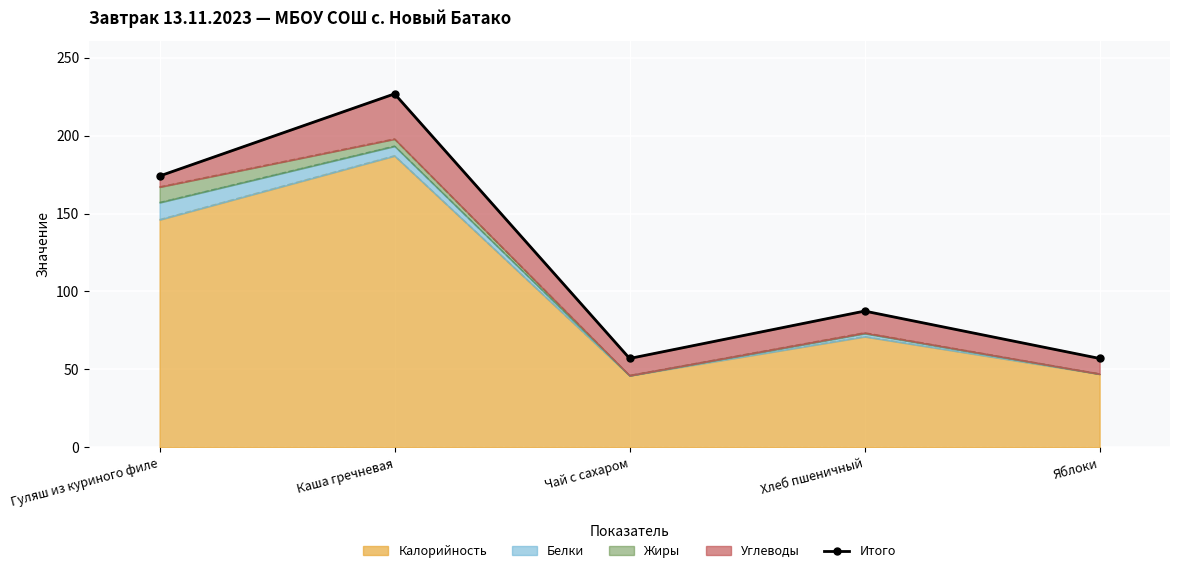

Reading right to left, transcribe all the data shown in this chart.

57.0	87.4	57.0	226.8	174.1